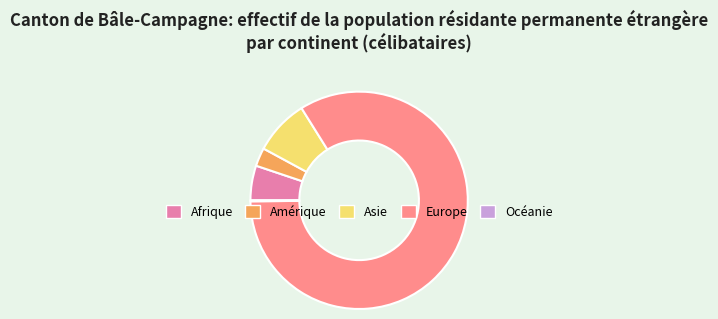

Which has a higher value, Europe or Asie?

Europe